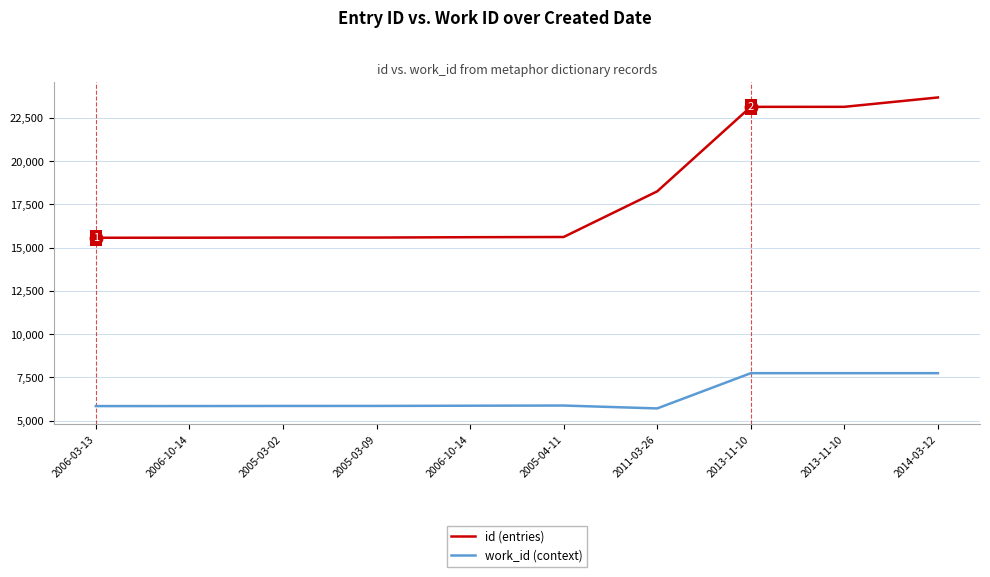

True or false: id (entries) and work_id (context) intersect in this chart.

False